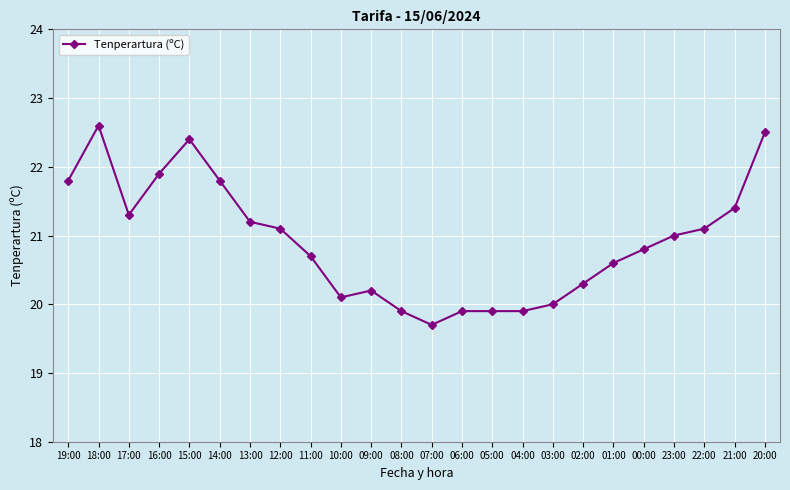

What is the label of the 2nd point from the right?

21:00